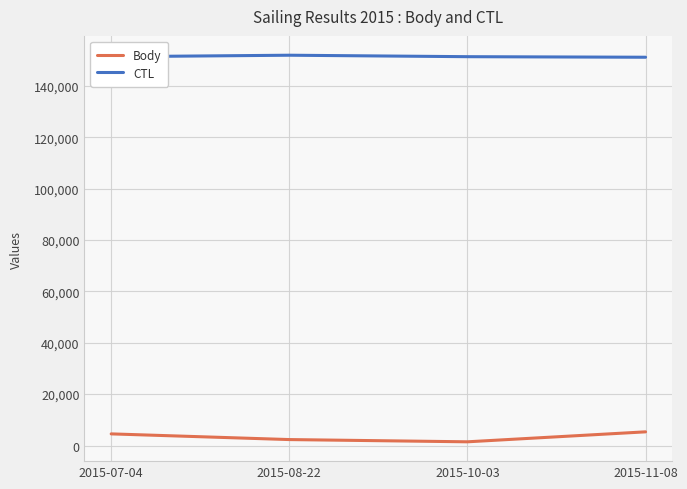

What value does the CTL series have at 2015-11-08, to the nearest 50?

151100